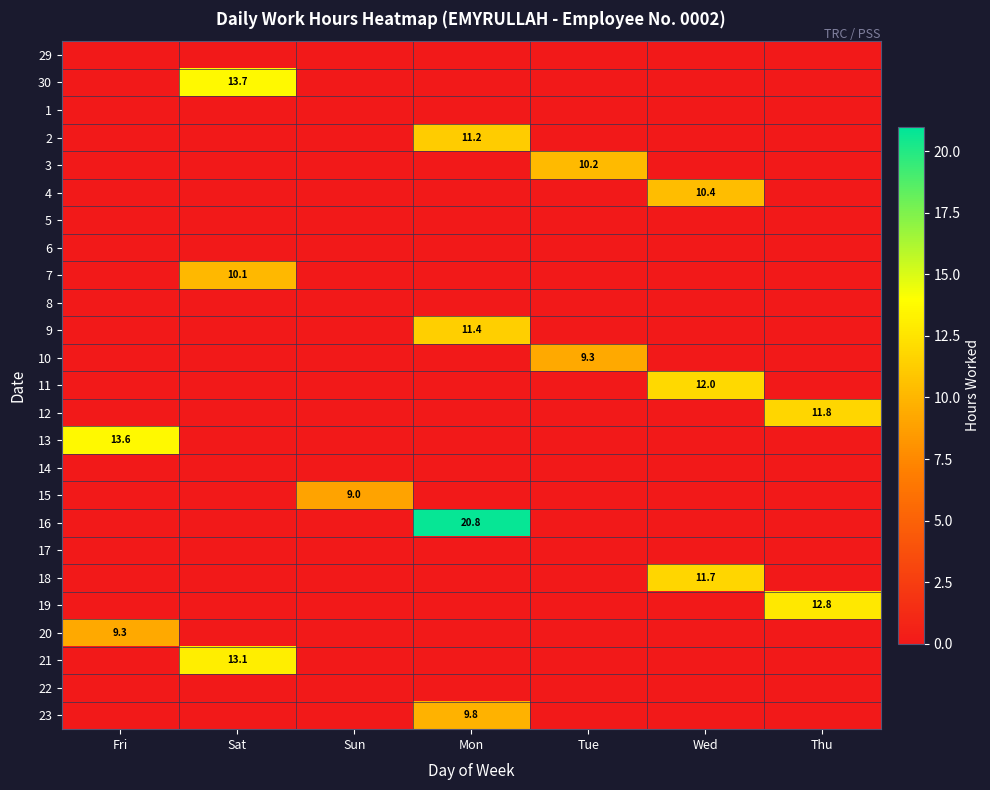

Is it true that 19 equals 4.7 at Thu?

False